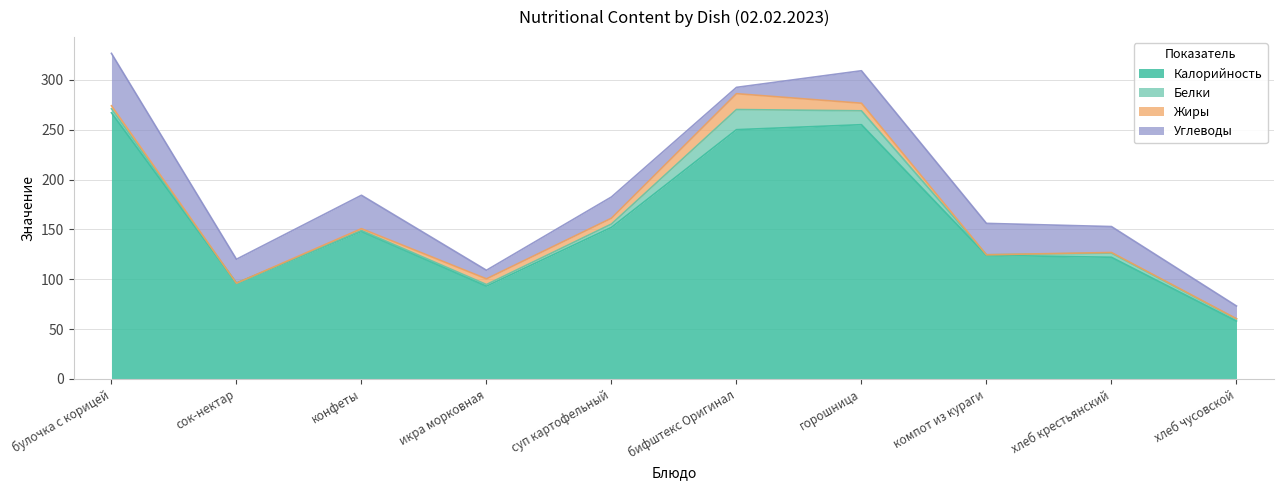

Reading right to left, what are all the values shown in this chart?

Калорийность: хлеб чусовской=58.0	хлеб крестьянский=122.0	компот из кураги=124.0	горошница=255.0	бифштекс Оригинал=250.0	суп картофельный=152.0	икра морковная=93.0	конфеты=148.0	сок-нектар=96.0	булочка с корицей=267.0
Белки: хлеб чусовской=2.0	хлеб крестьянский=4.2	компот из кураги=0.5	горошница=13.9	бифштекс Оригинал=20.2	суп картофельный=3.3	икра морковная=1.6	конфеты=0.9	сок-нектар=0.0	булочка с корицей=4.0
Жиры: хлеб чусовской=0.3	хлеб крестьянский=0.6	компот из кураги=0.0	горошница=7.6	бифштекс Оригинал=15.9	суп картофельный=5.9	икра морковная=5.7	конфеты=1.8	сок-нектар=0.0	булочка с корицей=3.0
Углеводы: хлеб чусовской=12.8	хлеб крестьянский=26.0	компот из кураги=31.5	горошница=32.6	бифштекс Оригинал=6.3	суп картофельный=21.3	икра морковная=8.6	конфеты=33.5	сок-нектар=24.0	булочка с корицей=52.5